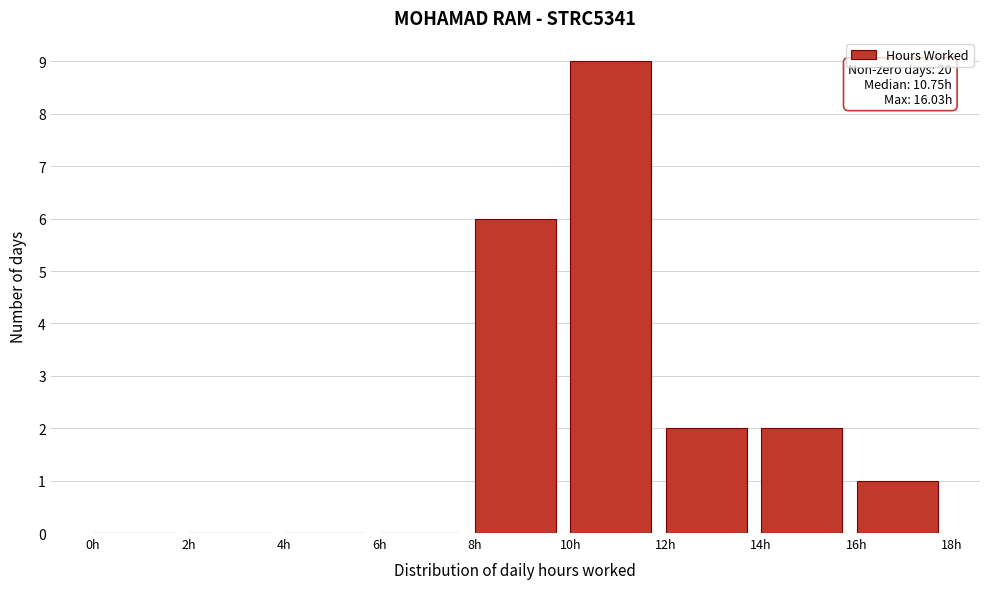

Which range on the x-axis has the tallest bar?

10 to 12